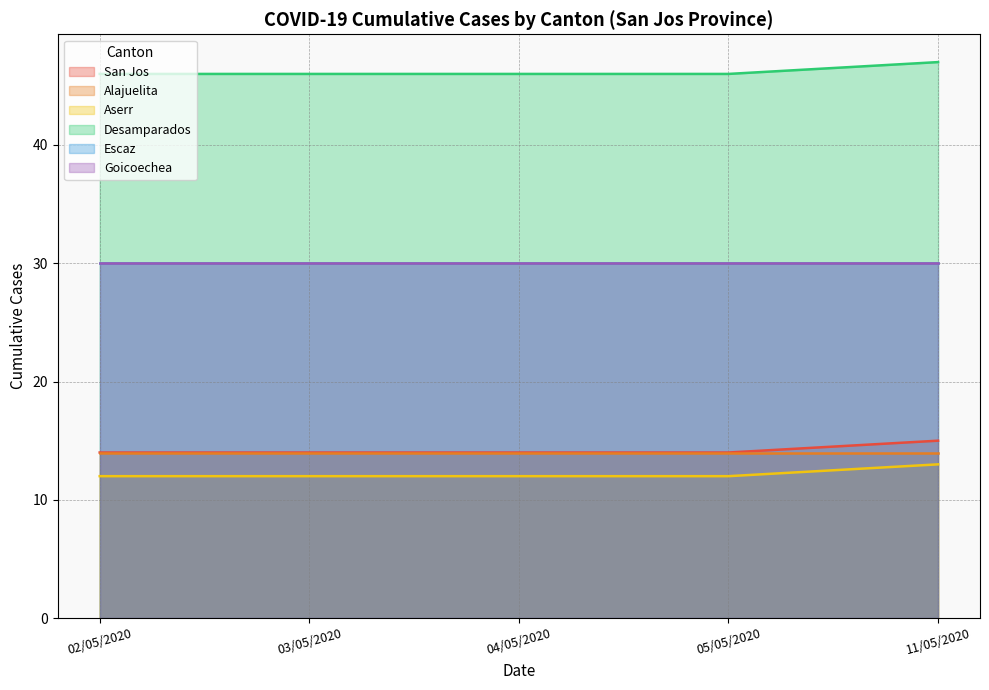

Which label corresponds to the smallest value in the chart?

02/05/2020